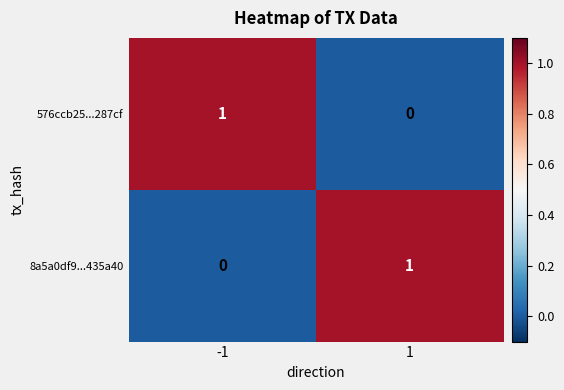

Reading right to left, what are all the values shown in this chart?

576ccb25...287cf: 1=0	-1=1
8a5a0df9...435a40: 1=1	-1=0